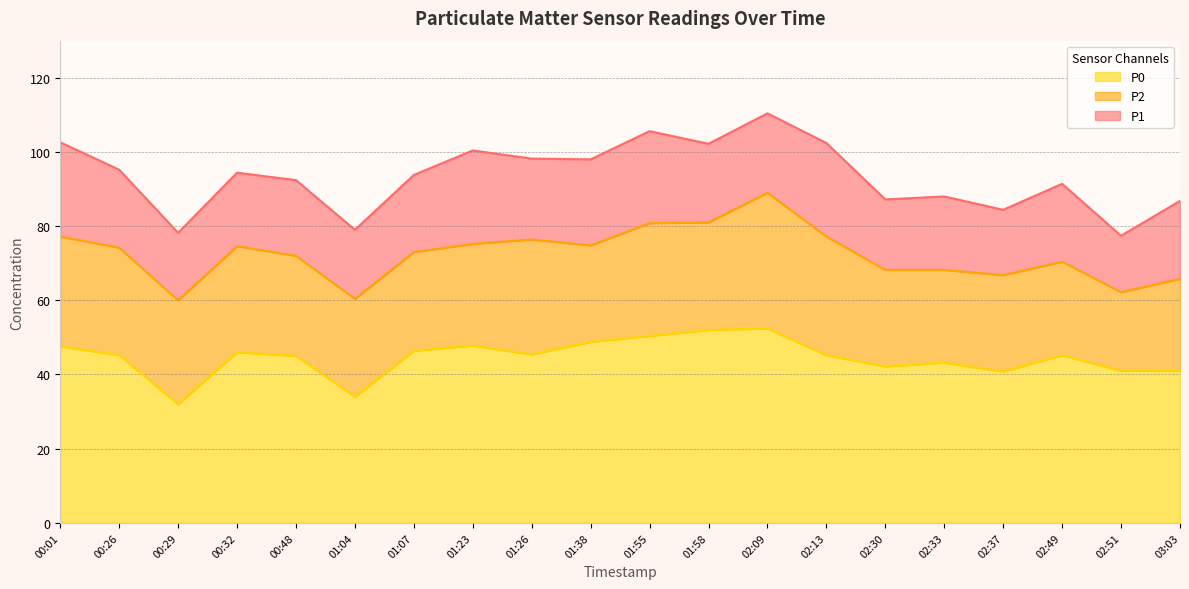

True or false: P1 has more than 0 points higher than both neighbors.

True